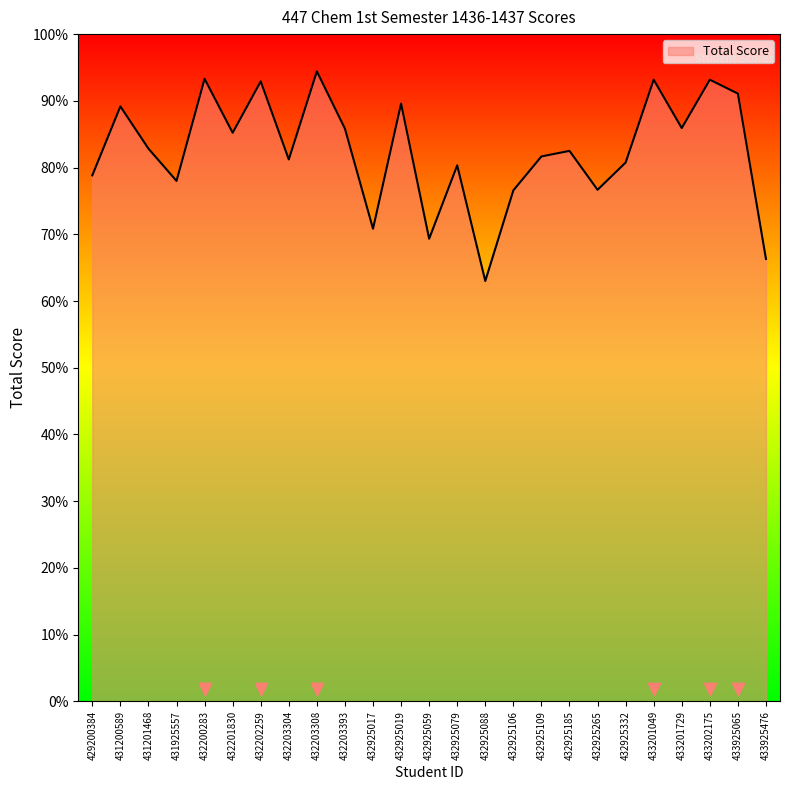

What is the ratio of the value at 432925017 to the value at 432925185?

0.9